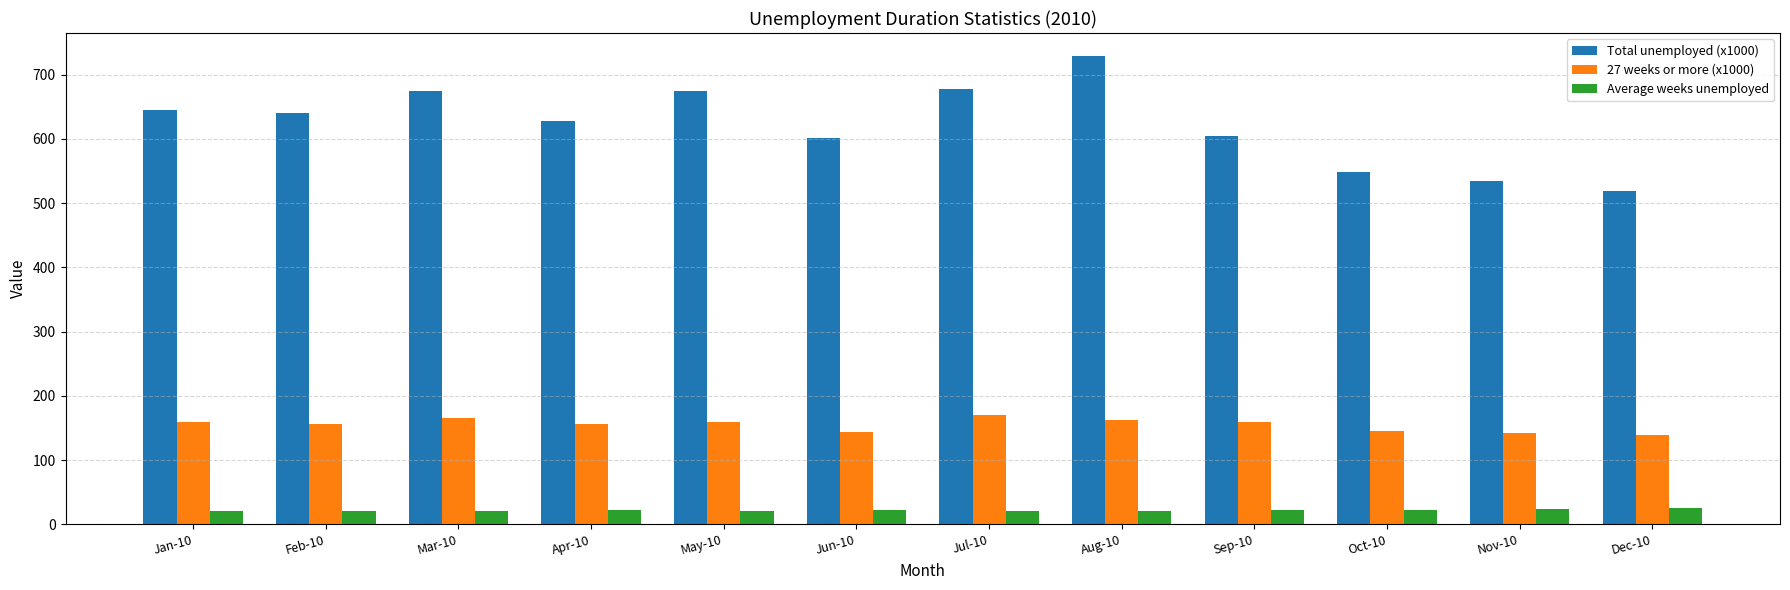

Is it true that Total unemployed (x1000) equals 942.5 at Sep-10?

False